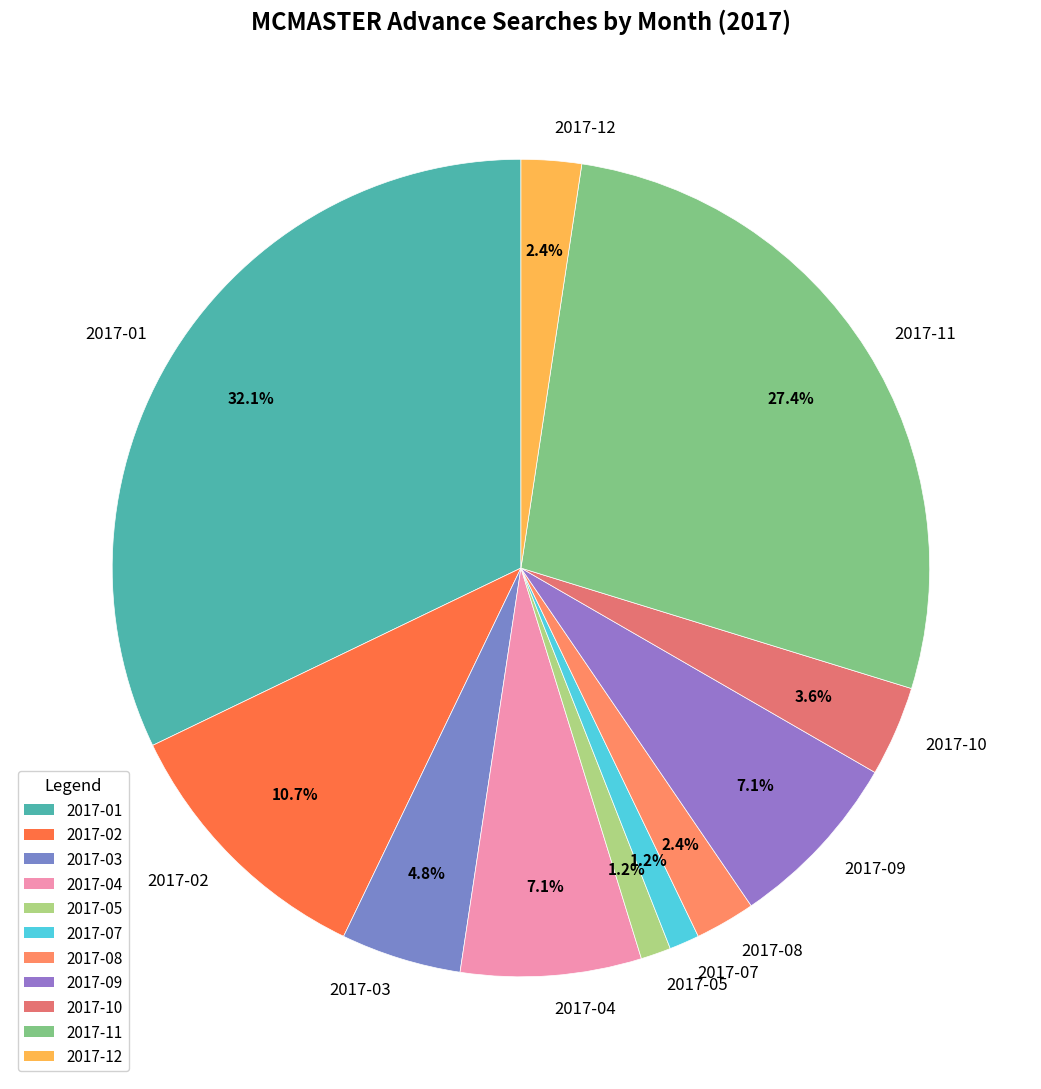

How much of the chart is everything except 2017-04?

92.9%